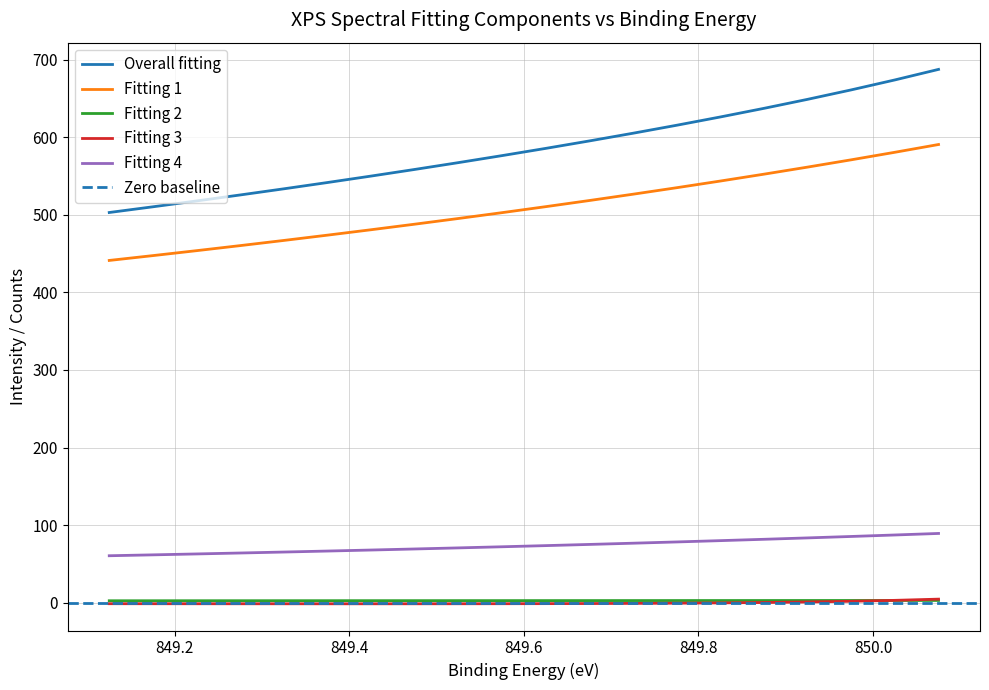

Which series has the widest spread of values?

Overall fitting